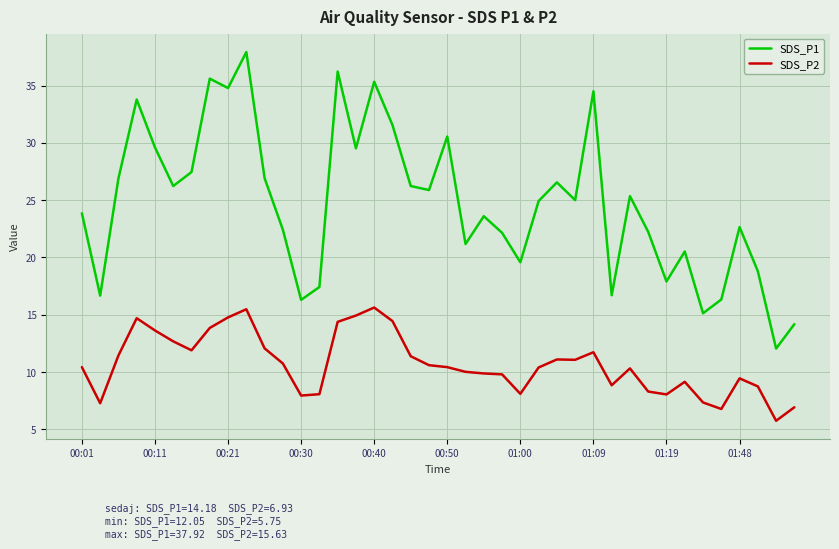

Which series has the widest spread of values?

SDS_P1